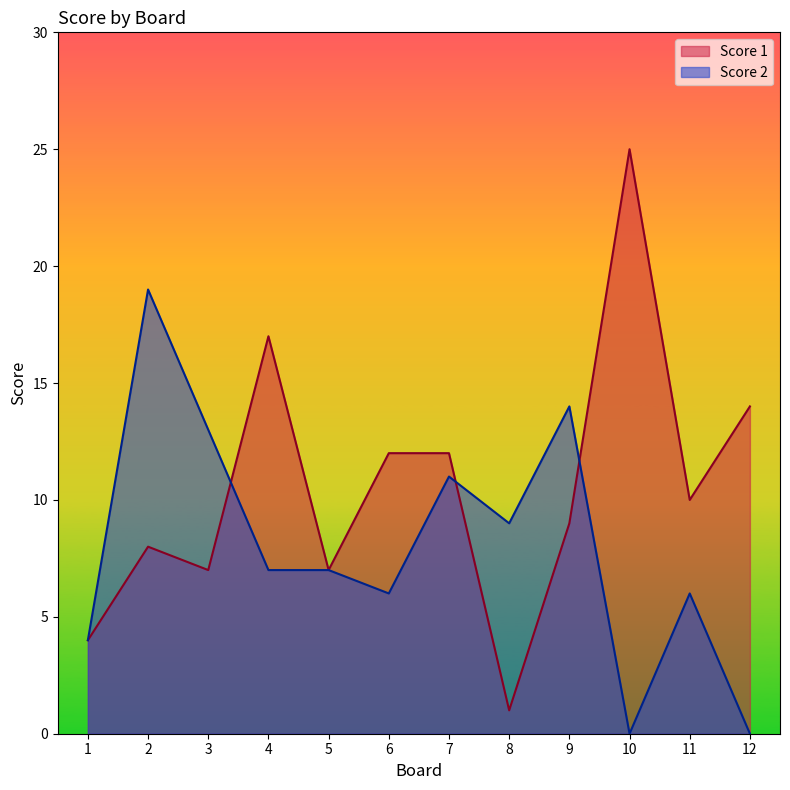

What are all the series names shown in the legend?

Score 1, Score 2